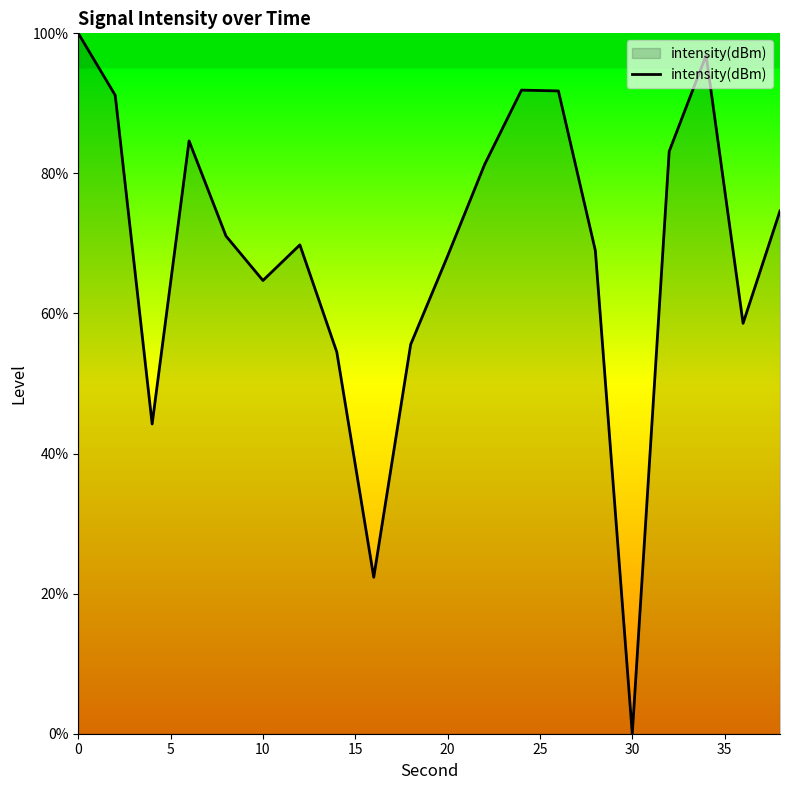

How many distinct data groups are displayed?

1